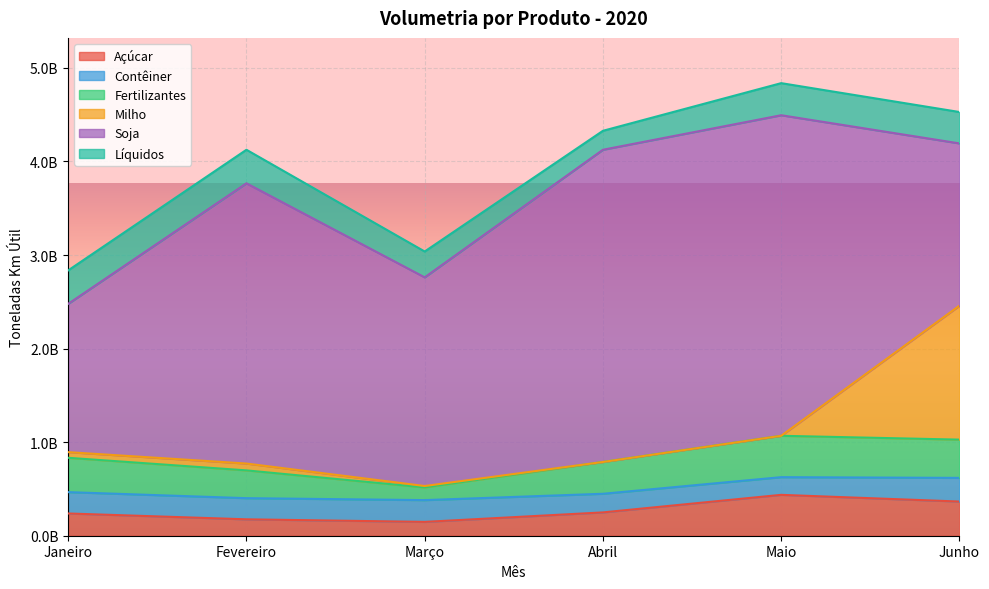

Reading left to right, extract all data points from this chart.

Açúcar: Janeiro=237738464	Fevereiro=175342797	Março=147830554	Abril=249287130	Maio=436874687	Junho=365364448
Contêiner: Janeiro=228107072	Fevereiro=226052541	Março=232818475	Abril=199005432	Maio=189002920	Junho=252885049
Fertilizantes: Janeiro=367050116	Fevereiro=296982213	Março=135626534	Abril=339998024	Maio=442256234	Junho=408841668
Milho: Janeiro=60468750	Fevereiro=73095562	Março=14966994	Abril=0	Maio=30471	Junho=1431483015
Soja: Janeiro=1585000395	Fevereiro=2995142025	Março=2230278953	Abril=3336988567	Maio=3426042813	Junho=1734516025
Líquidos: Janeiro=357433980	Fevereiro=358491852	Março=276223203	Abril=202531893	Maio=342914323	Junho=335571002